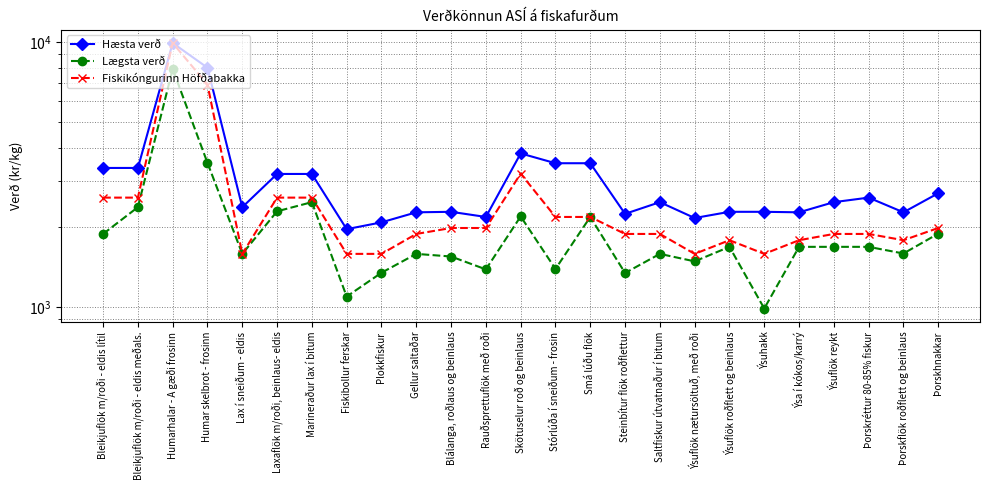

Where is Lægsta verð nearest to the value 4445?

Humar skelbrot - frosinn